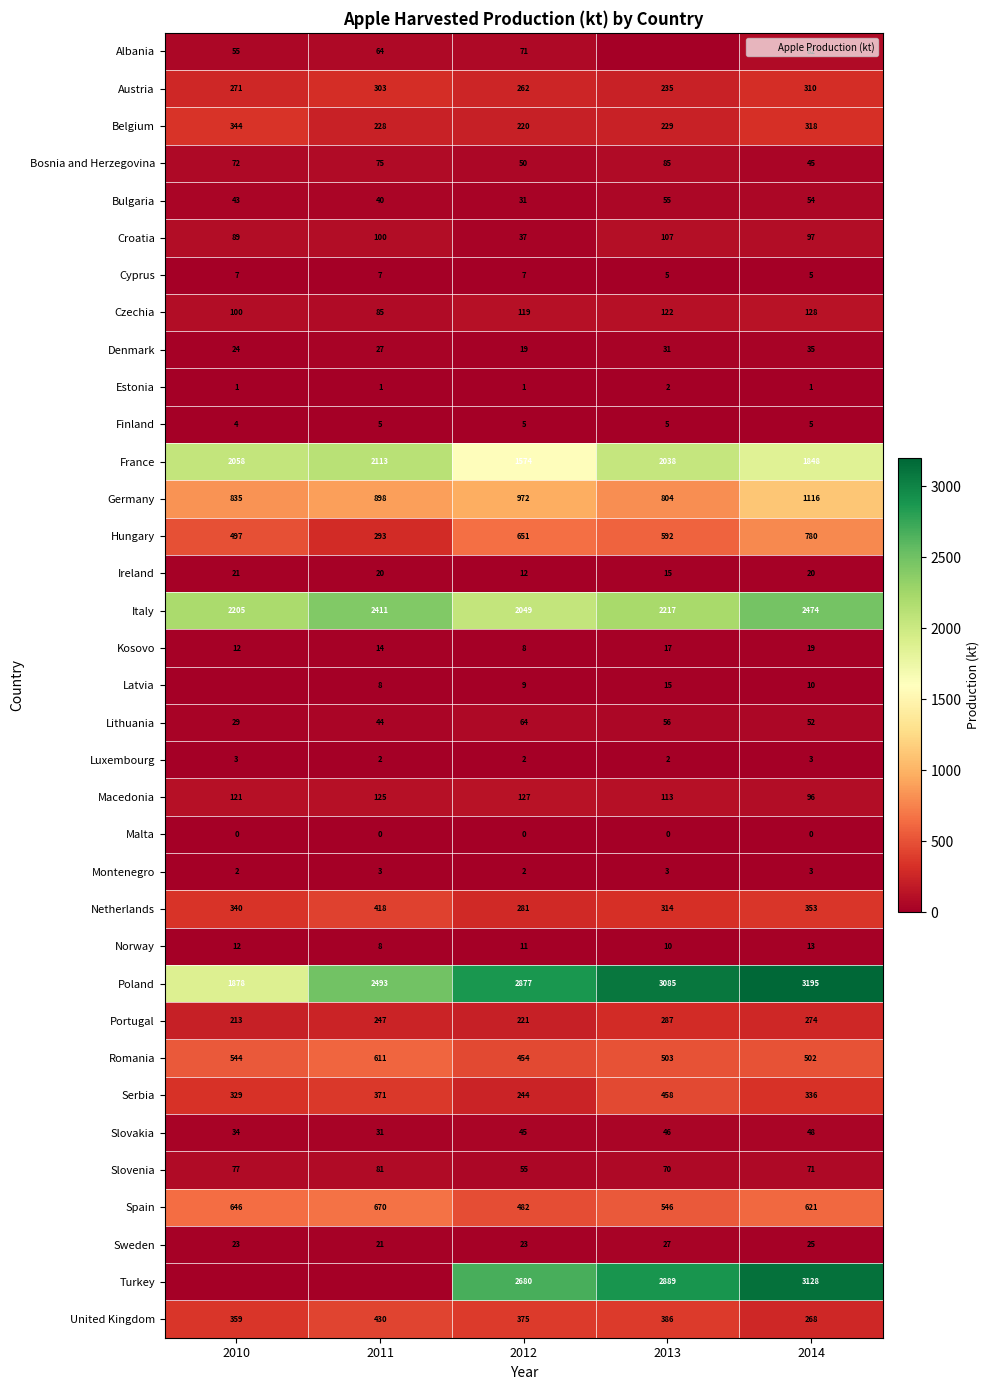

What is the difference between the highest and lowest values at 2010?

2205.0